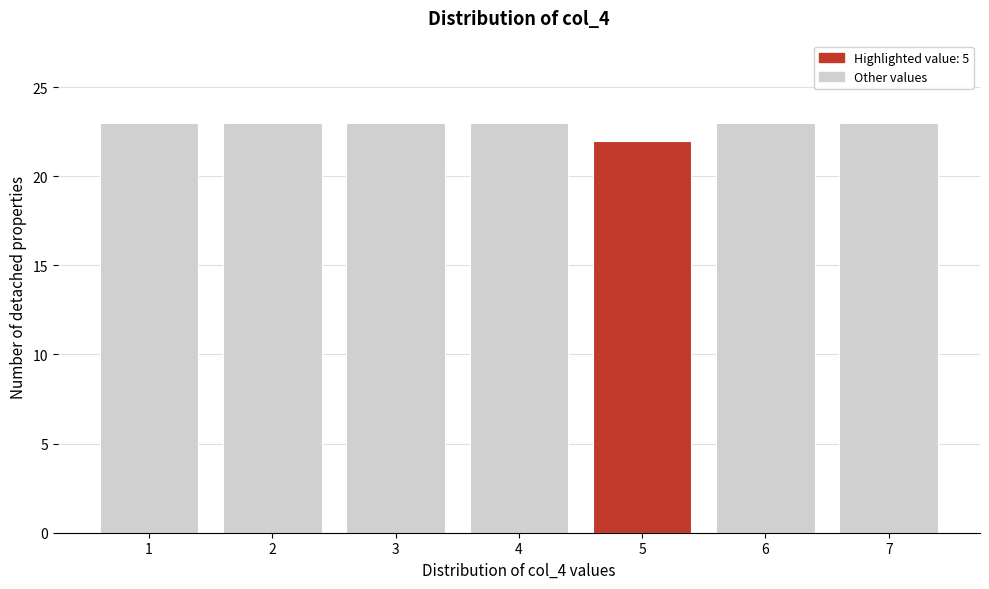

Reading right to left, transcribe all the data shown in this chart.

23	23	22	23	23	23	23